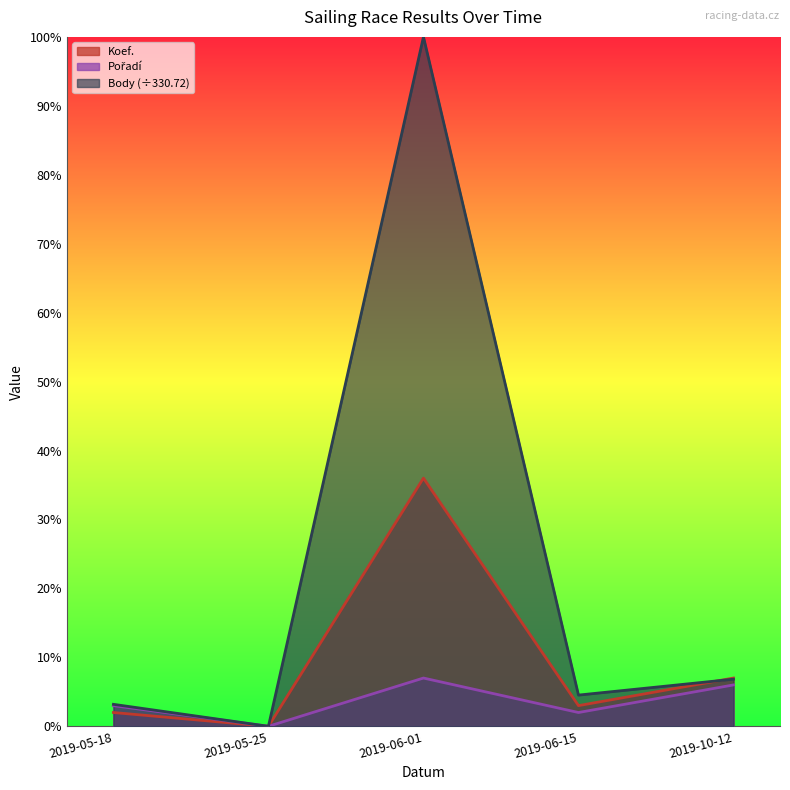

Is it true that Pořadí equals 0.0 at 2019-05-25?

True